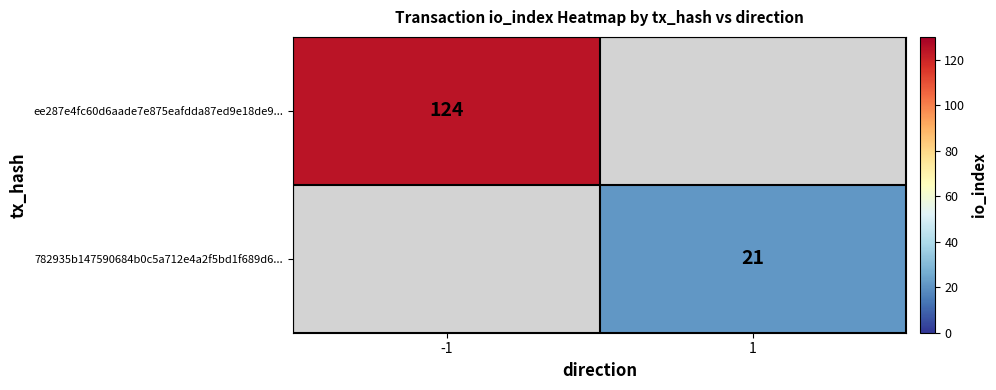

True or false: 782935b147590684b0c5a712e4a2f5bd1f689d6... has a value of 7 at 1.

False